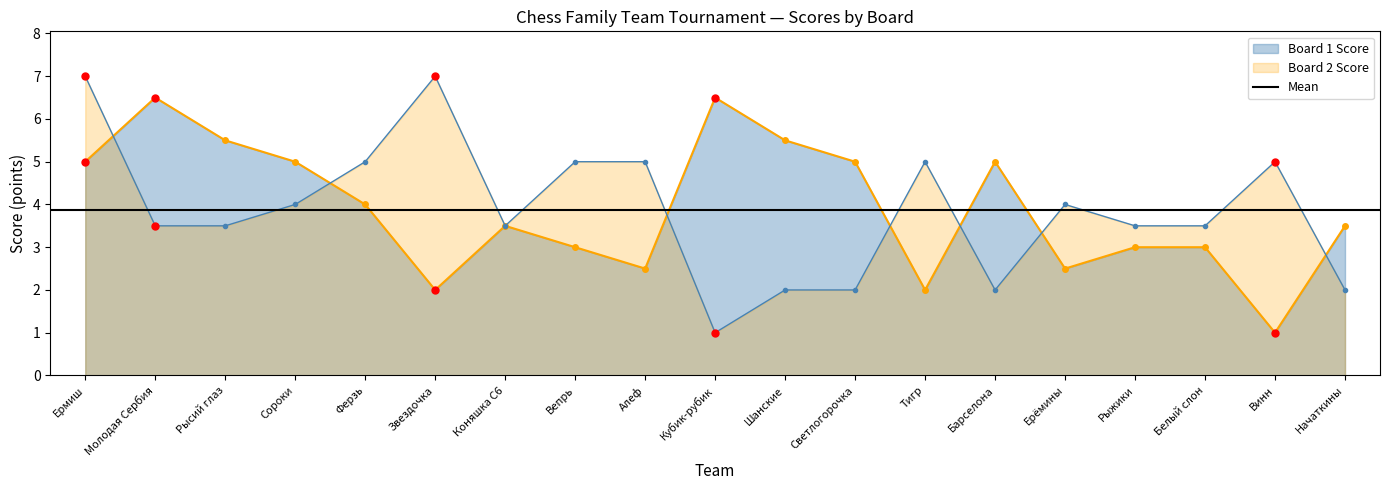

Where is the first local minimum for Board 1 Score?

Звездочка